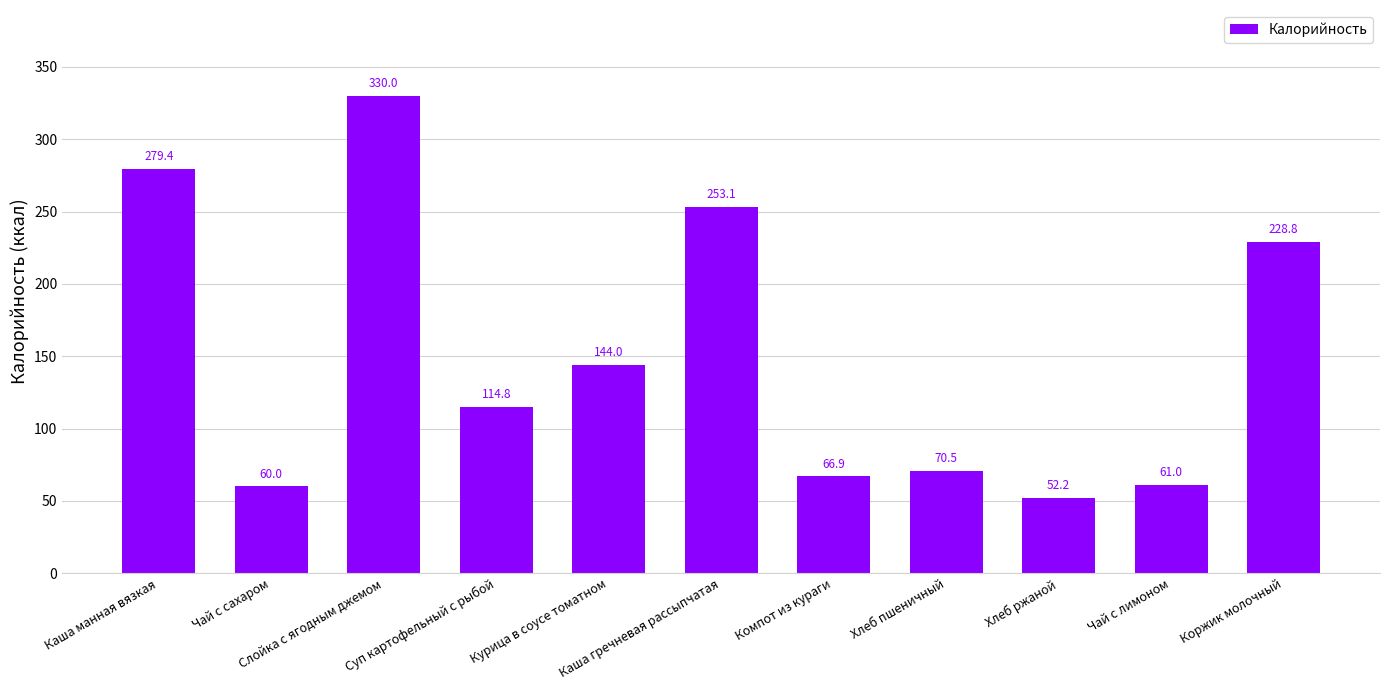

How many values are below 114?

5